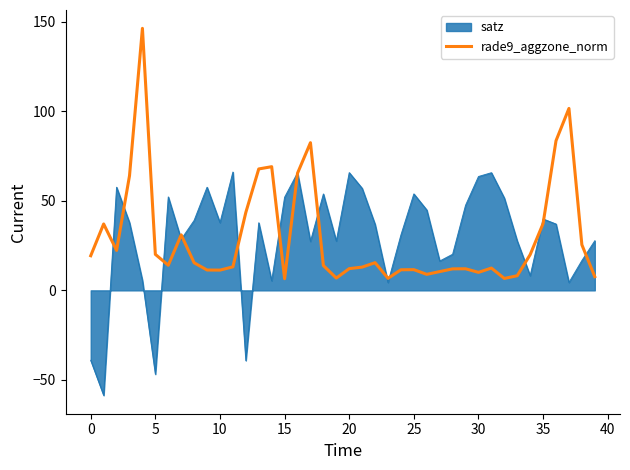

What is the smallest value displayed?

-58.6